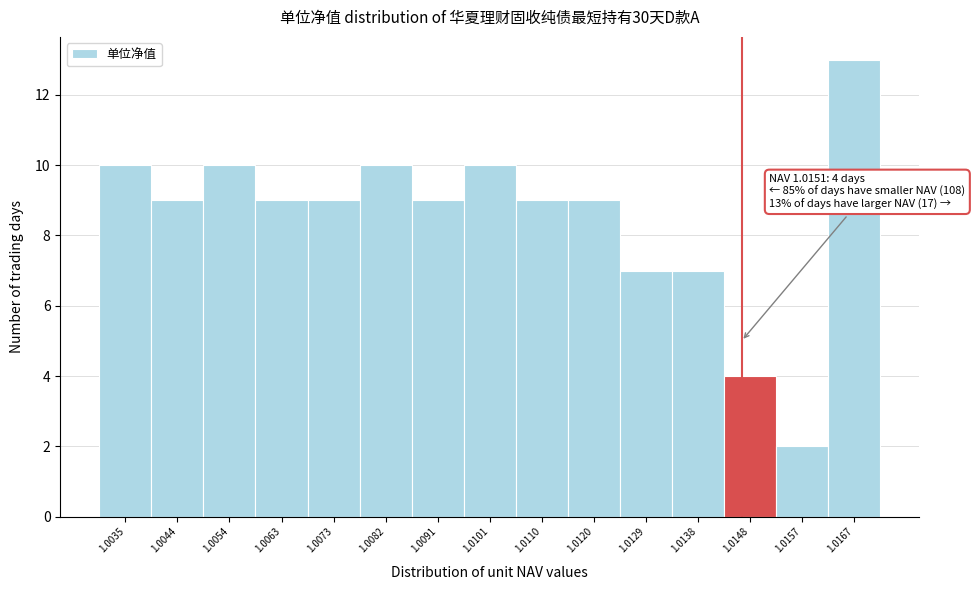

Reading right to left, what are all the values shown in this chart?

13	2	4	7	7	9	9	10	9	10	9	9	10	9	10